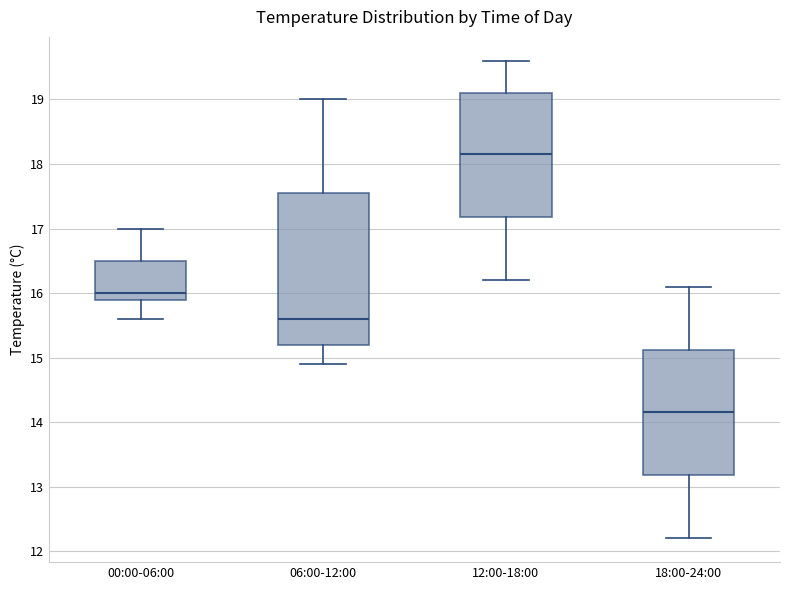

Reading left to right, transcribe this box plot: for each box, give where its median line is, the range the box spans, and where its two whiskers end, as read against the y-axis. The values are not printed on the chart, so give them approximately, as read against the axis.

00:00-06:00: median 16.0, box 15.9 to 16.5, whiskers 15.6 to 17.0
06:00-12:00: median 15.6, box 15.2 to 17.6, whiskers 14.9 to 19.0
12:00-18:00: median 18.2, box 17.2 to 19.1, whiskers 16.2 to 19.6
18:00-24:00: median 14.2, box 13.2 to 15.1, whiskers 12.2 to 16.1